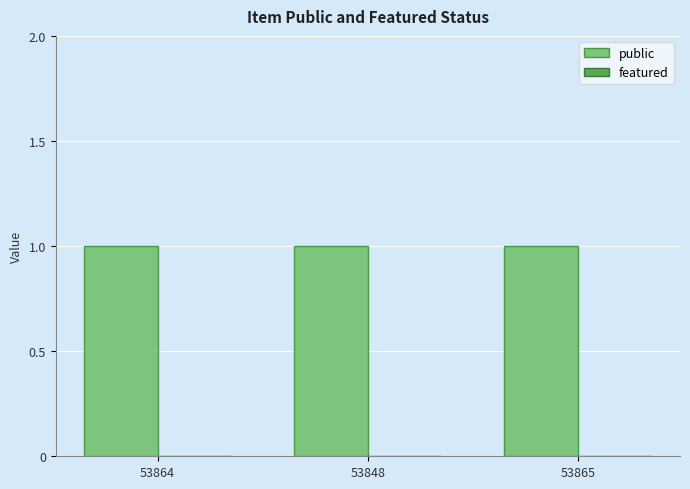

How many bars are there in total?

6